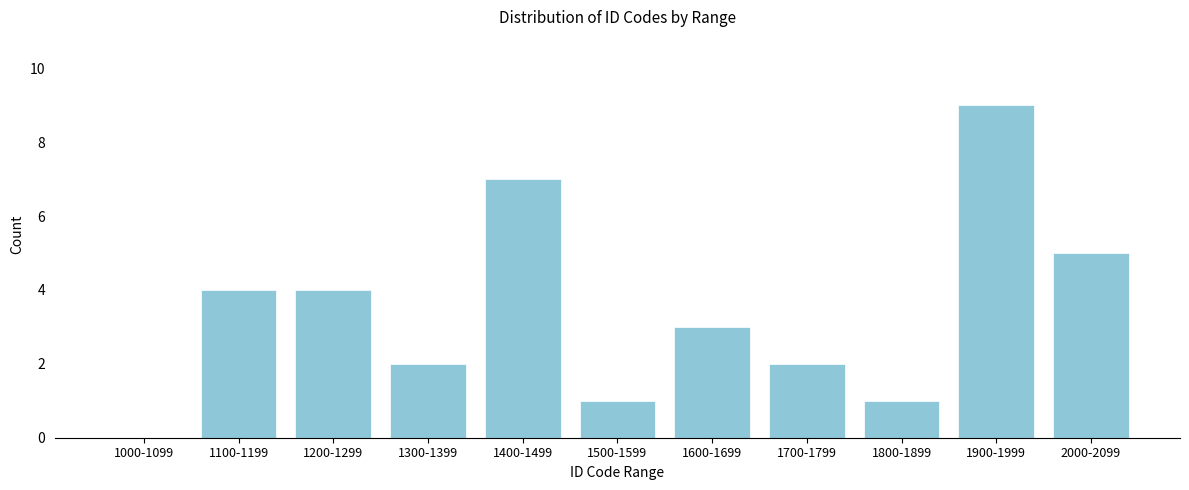

Reading right to left, list all the values displayed in this chart.

2000-2099=5	1900-1999=9	1800-1899=1	1700-1799=2	1600-1699=3	1500-1599=1	1400-1499=7	1300-1399=2	1200-1299=4	1100-1199=4	1000-1099=0